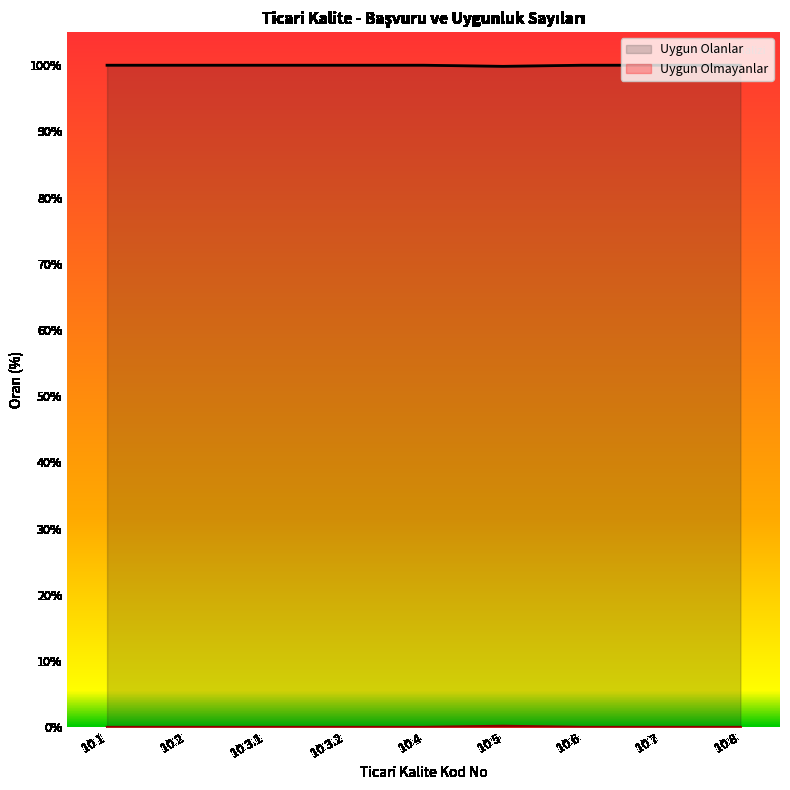

The chart shows a value of -0.1 at 10 4. True or false?

False